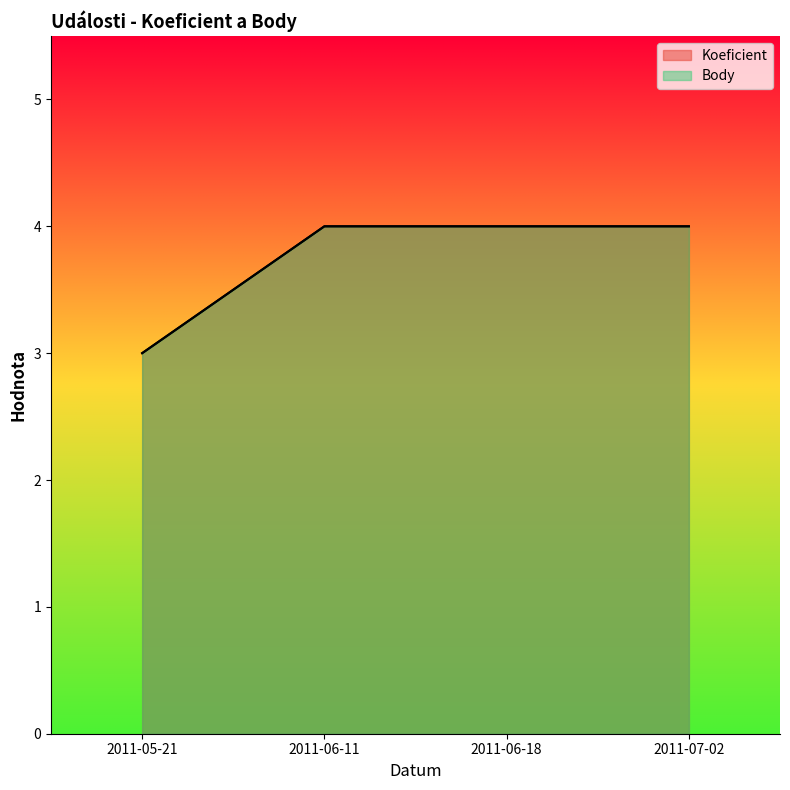

Which series changed the most between 2011-06-11 and 2011-06-18?

Koeficient